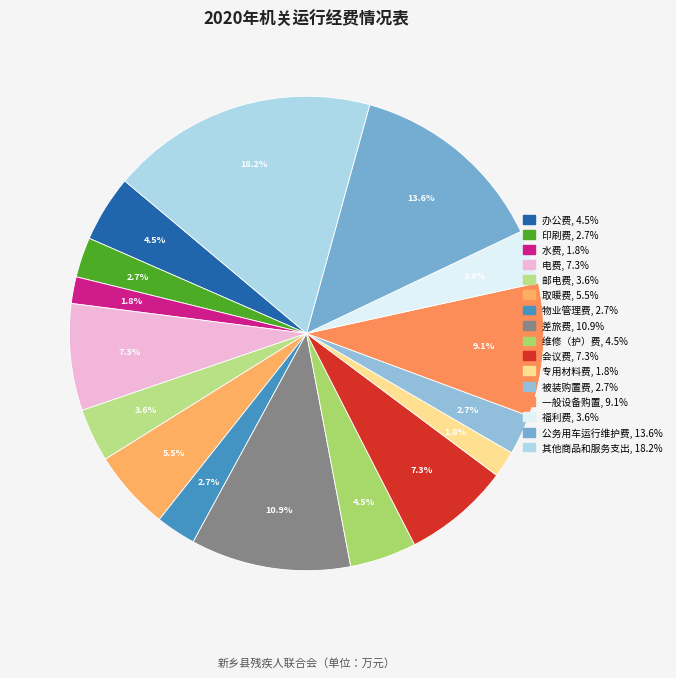

Count the number of slices in the pie.

16